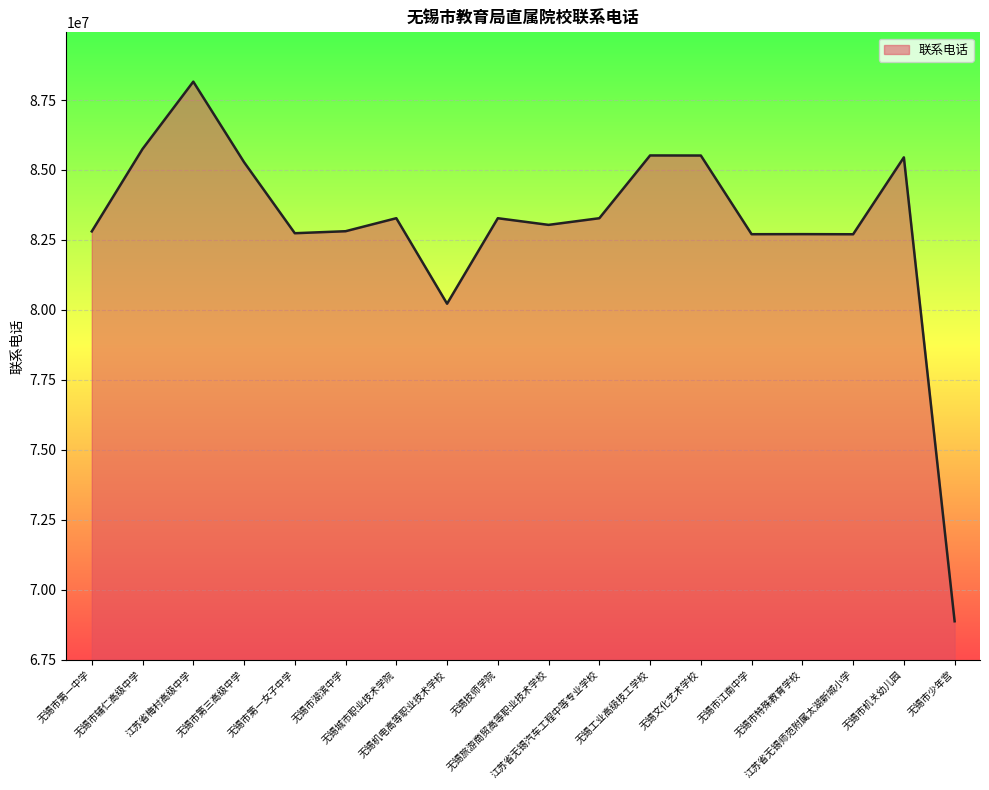

What is the maximum value shown in the chart?

88158001